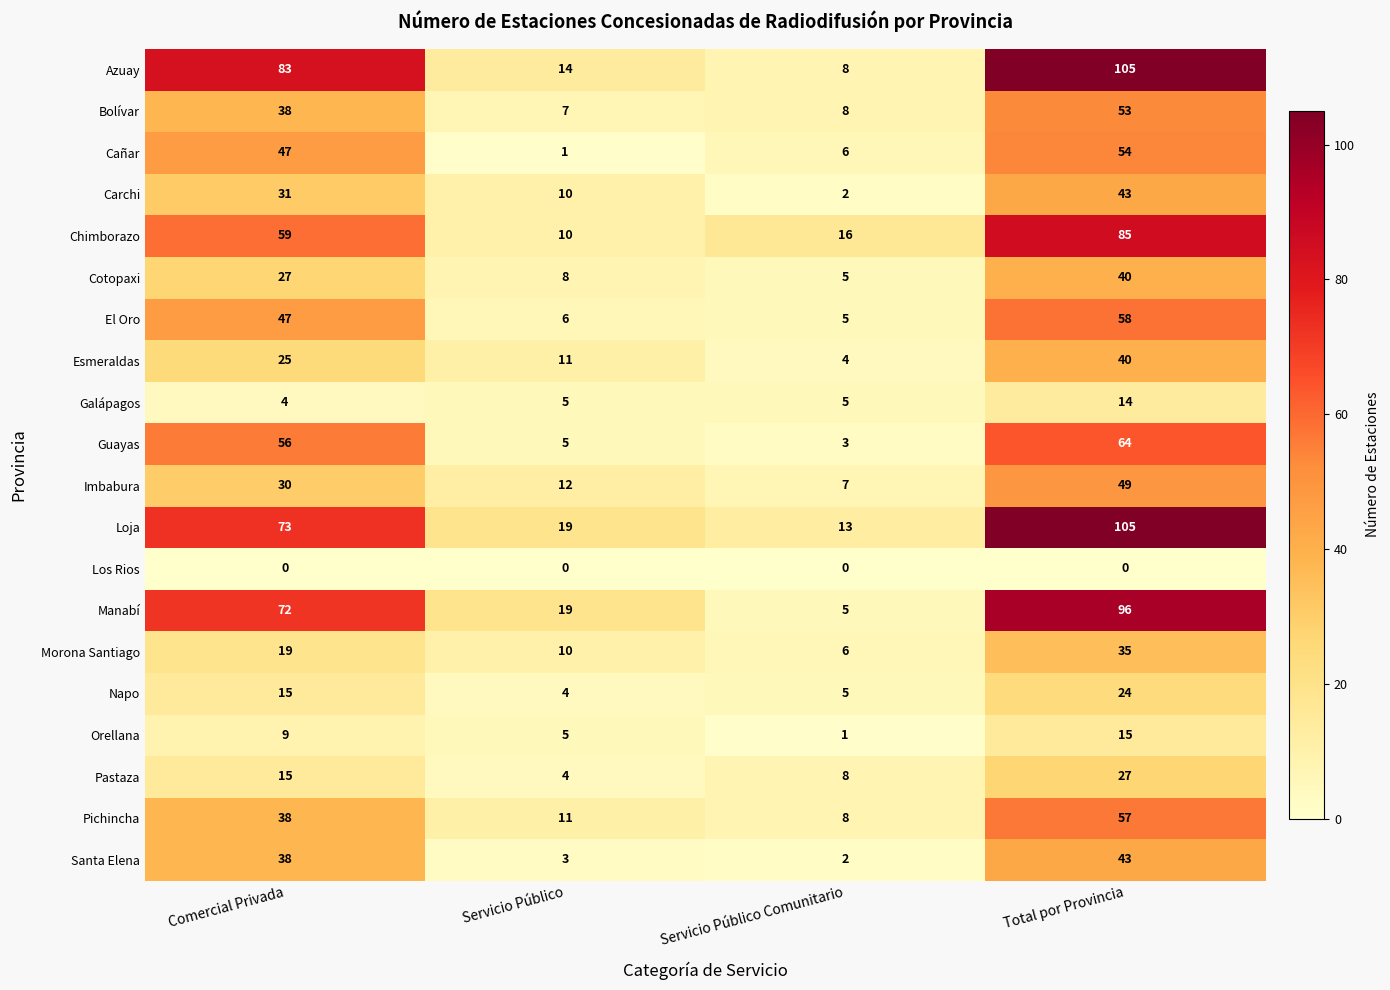

At which category is the sum across all series the highest?

Total por Provincia